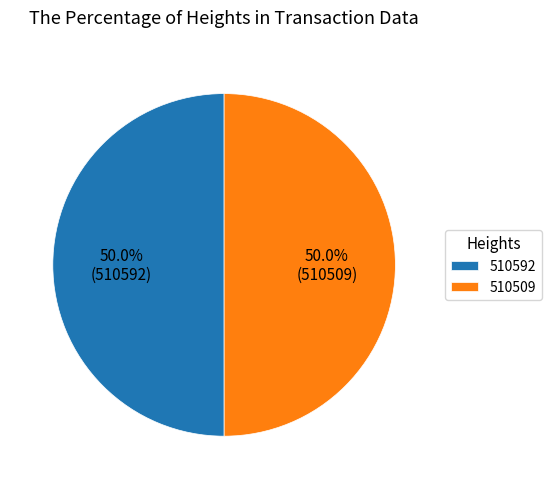

Approximately how many times larger is the value at 510509 compared to 510592?

1.0